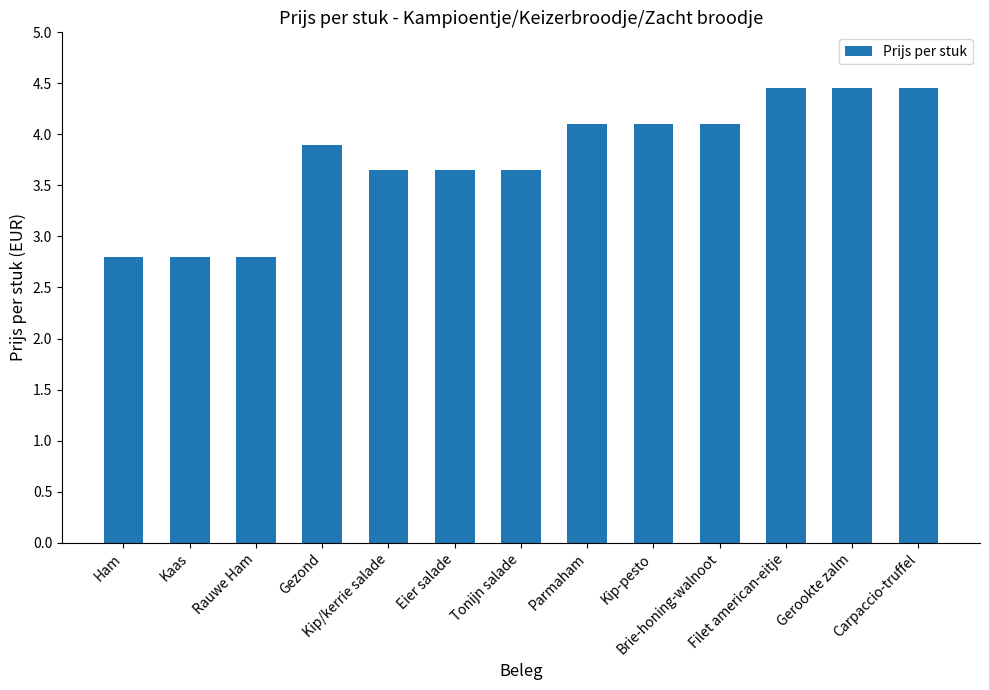

True or false: the data shows 3.6 at Tonijn salade.

True